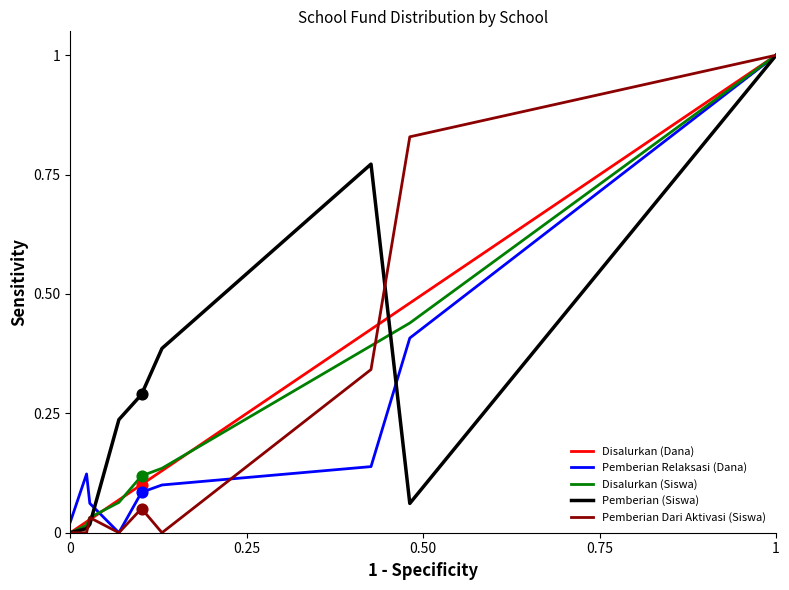

What is the maximum value shown in the chart?

1.0